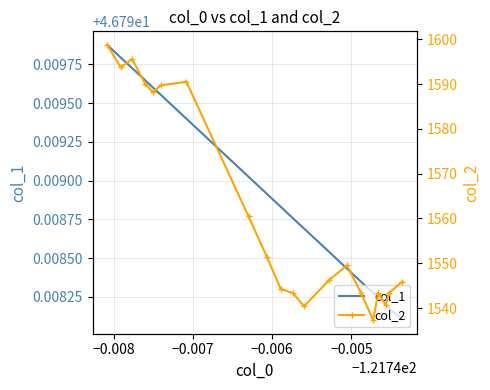

Which category has the lowest value in the col_2 series?

−0.005